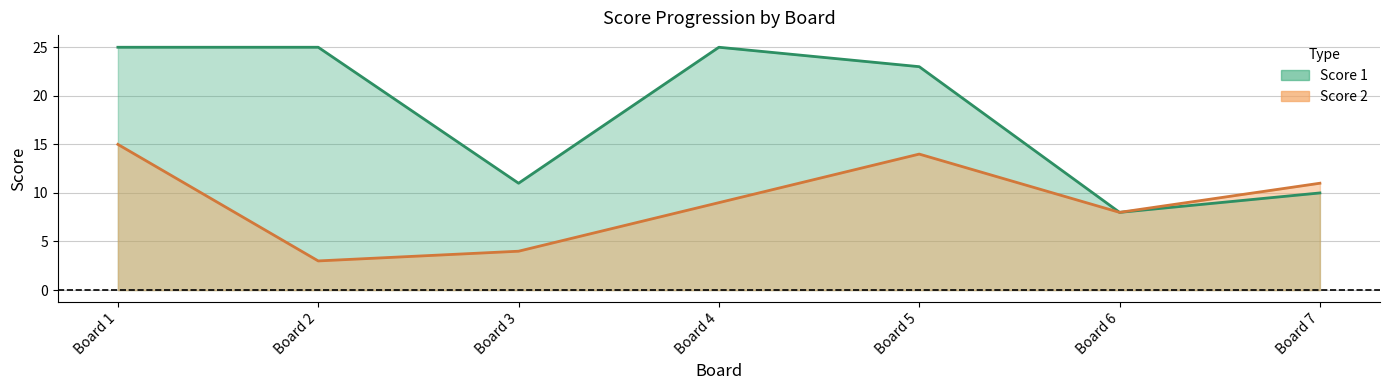

What are all the series names shown in the legend?

Score 1, Score 2